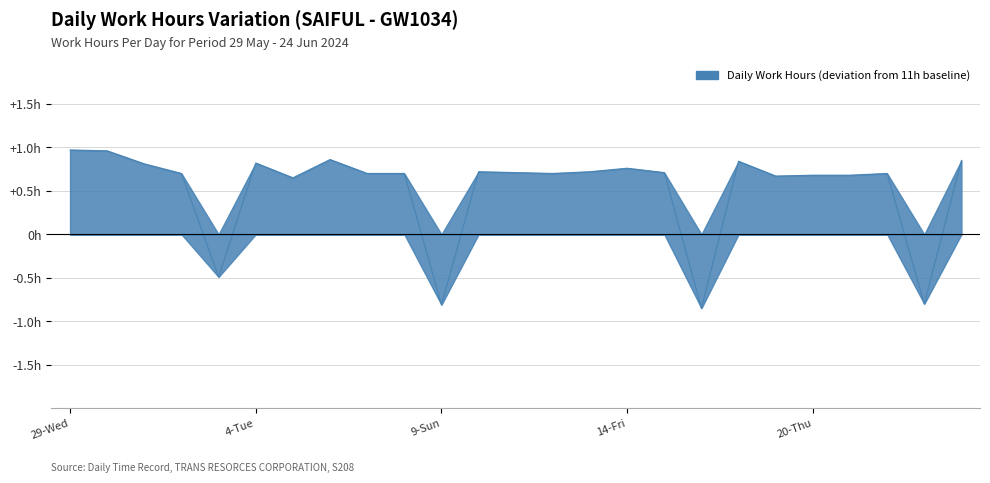

What is the change in value from 15-Sat to 23-Sun?

-1.5